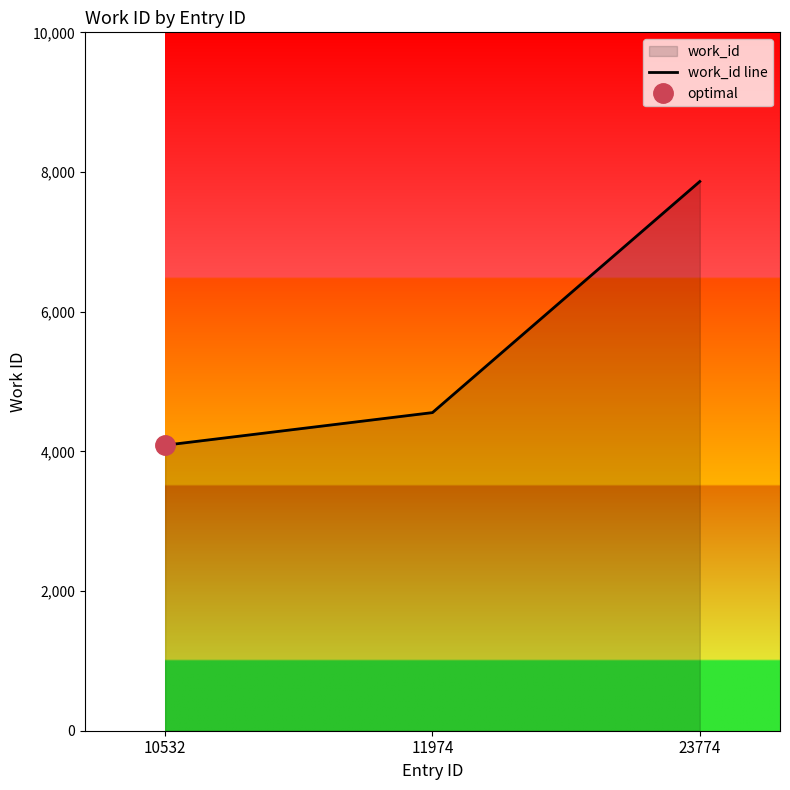

What is the value of the 1st point from the left?

4088